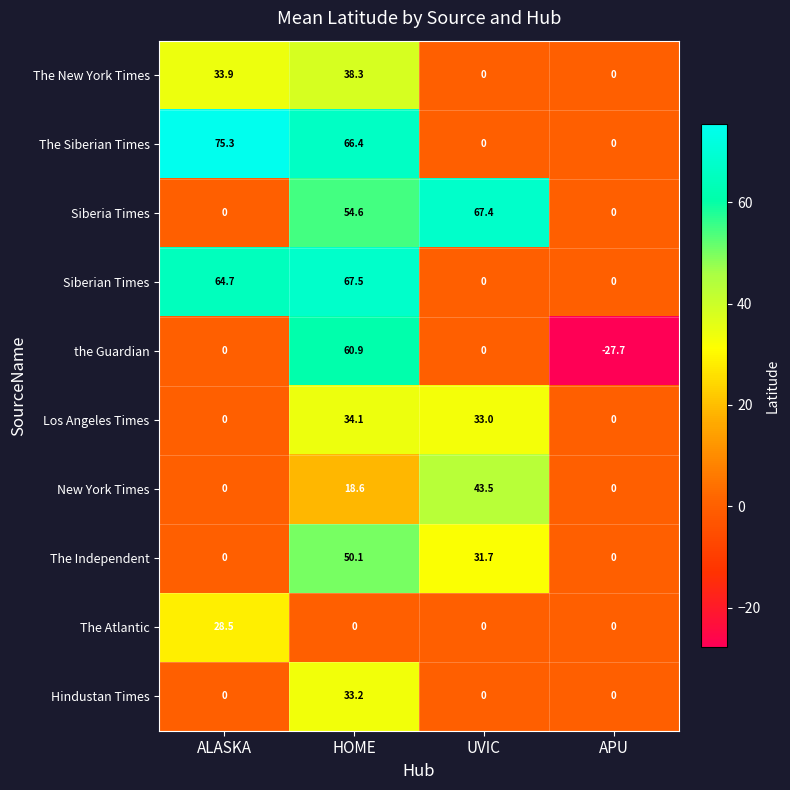

Which series has the largest range (max minus min)?

the Guardian